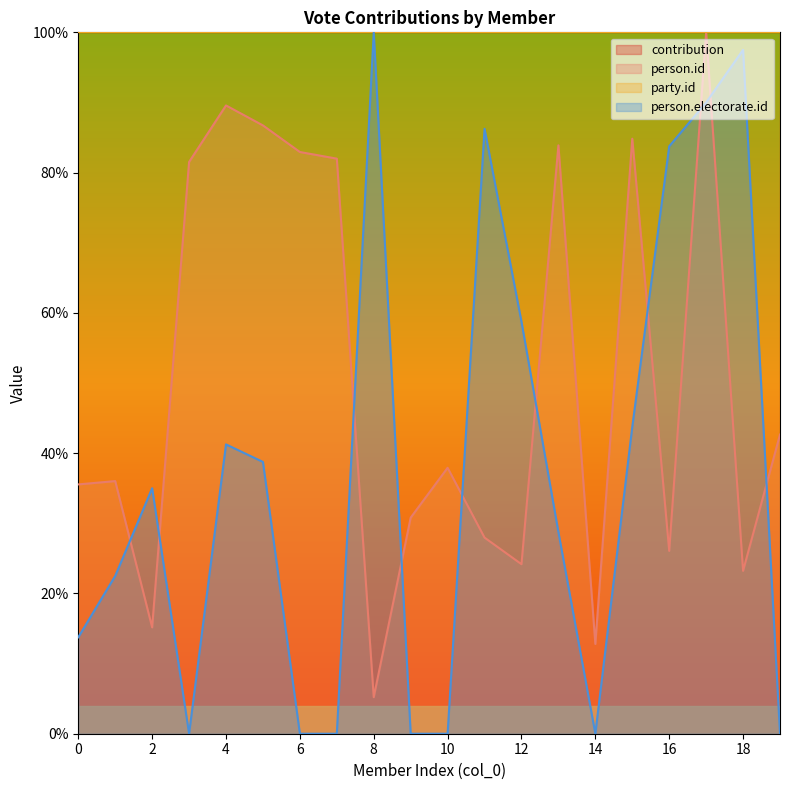

Does the chart display data point markers on the line(s)?

No